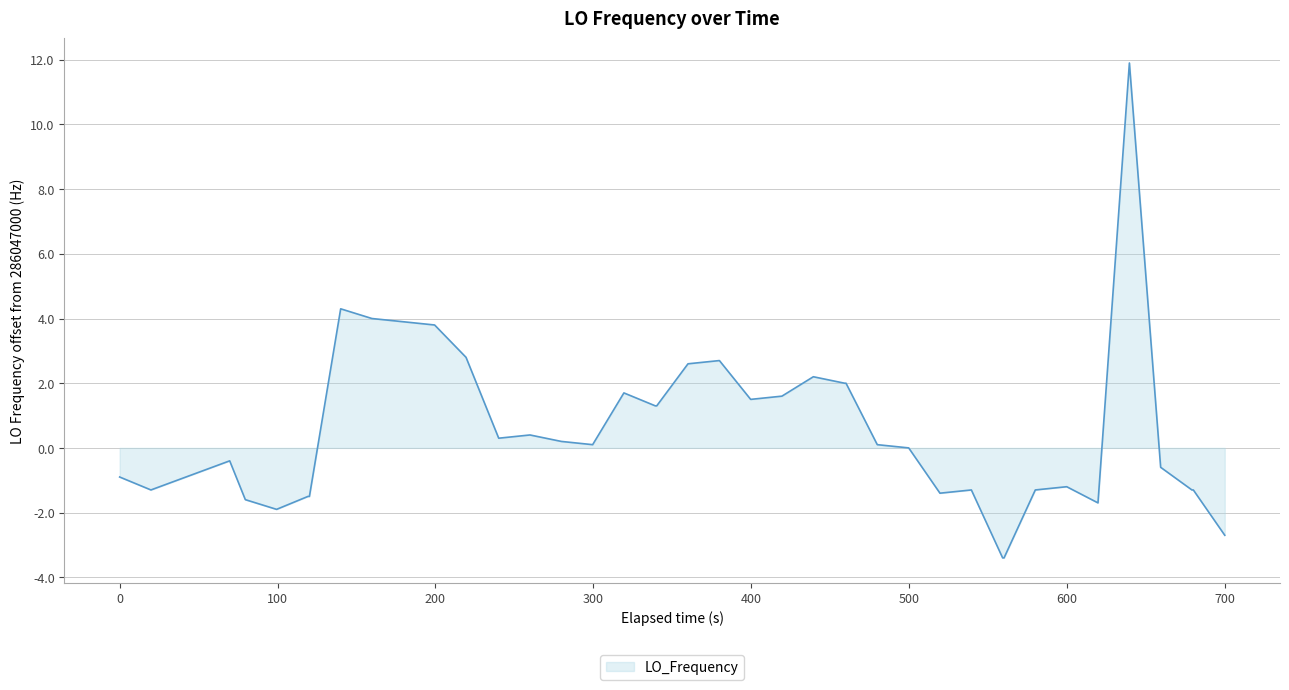

What is the maximum value shown in the chart?

11.9